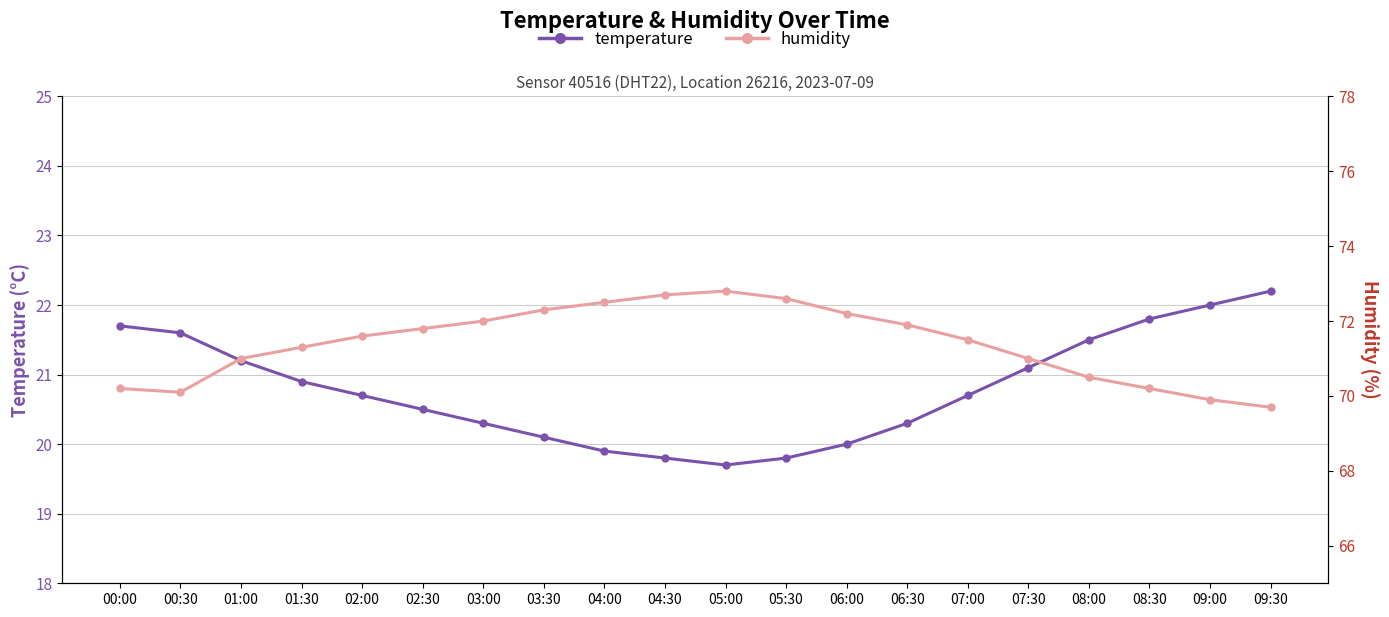

Is the value of humidity at 03:00 greater than the value of temperature at 04:00?

Yes